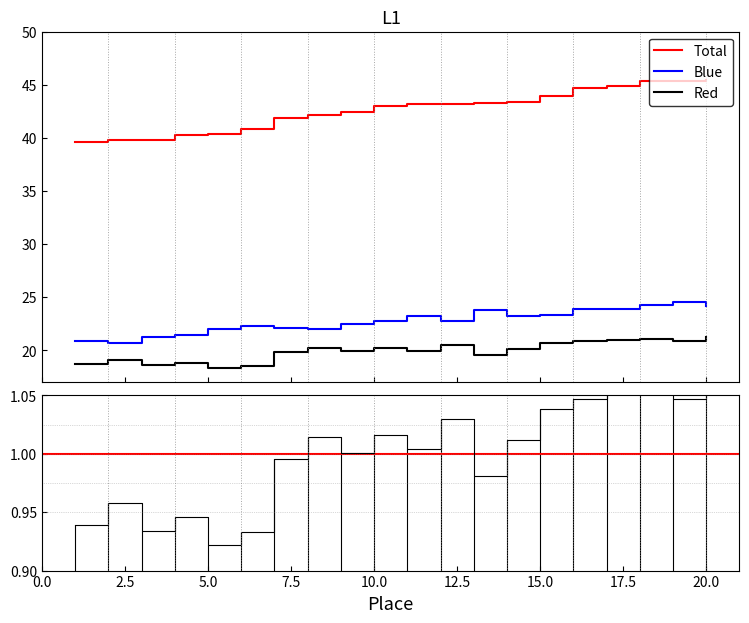

Which series has the largest total across all categories?

Total